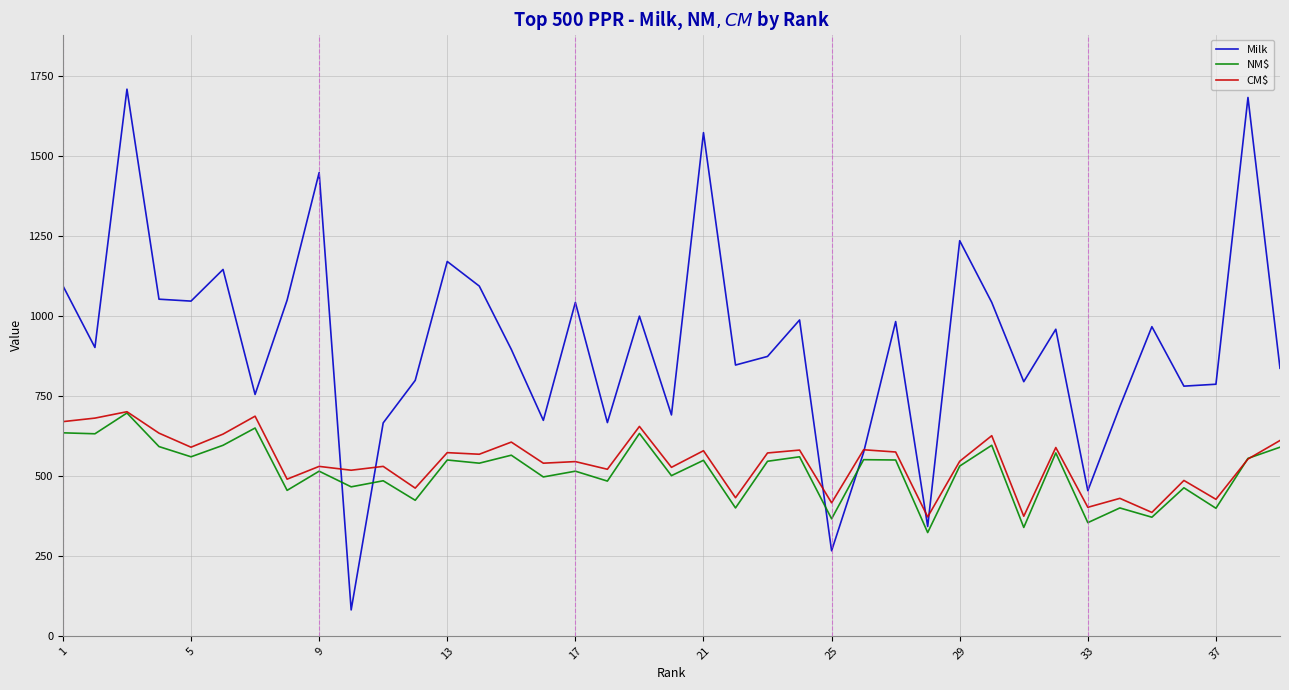

Which series has the largest total across all categories?

Milk